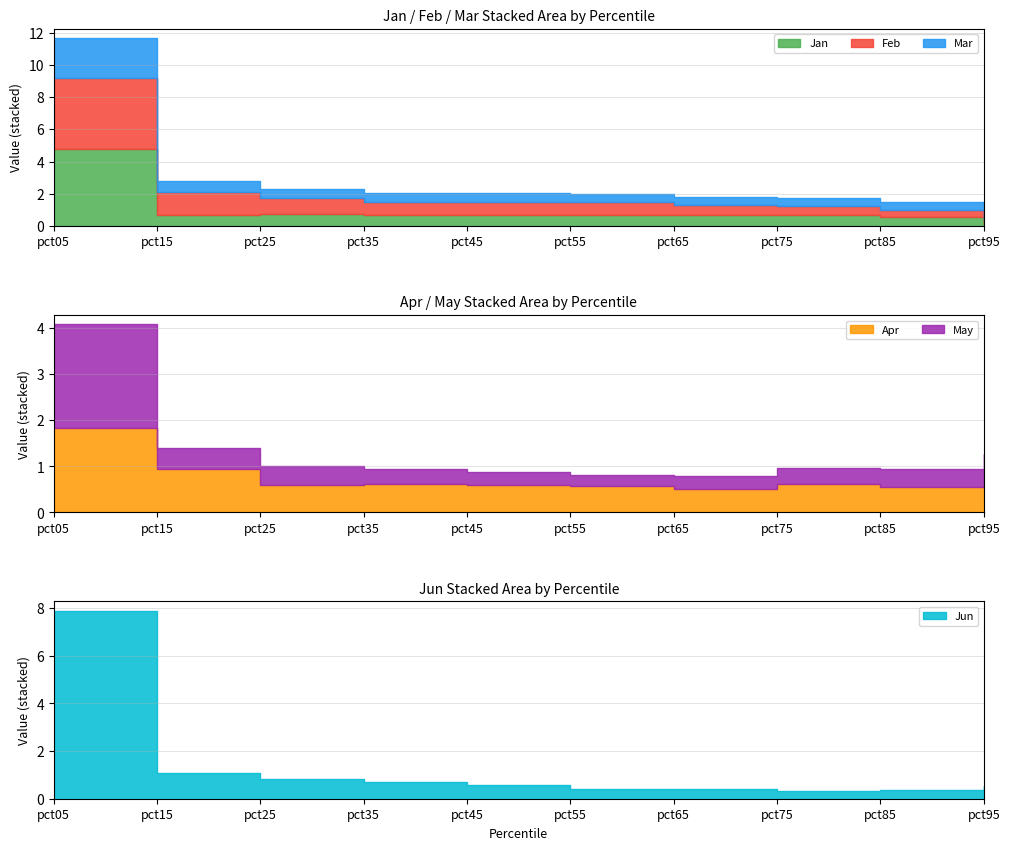

At which category does Apr reach its first local peak?

pct35